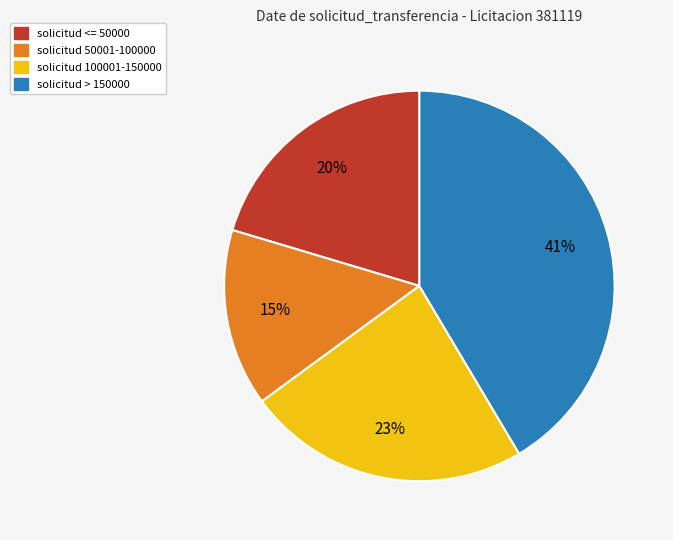

To the nearest percent, what is the average slice percentage?

25%